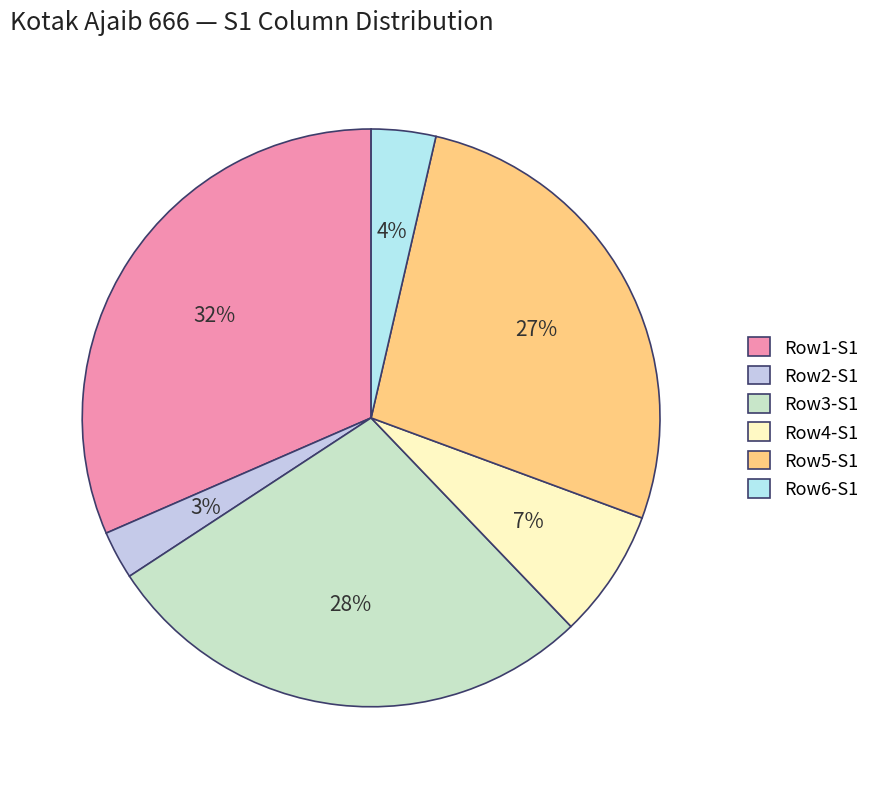

Which slice is the largest?

Row1-S1